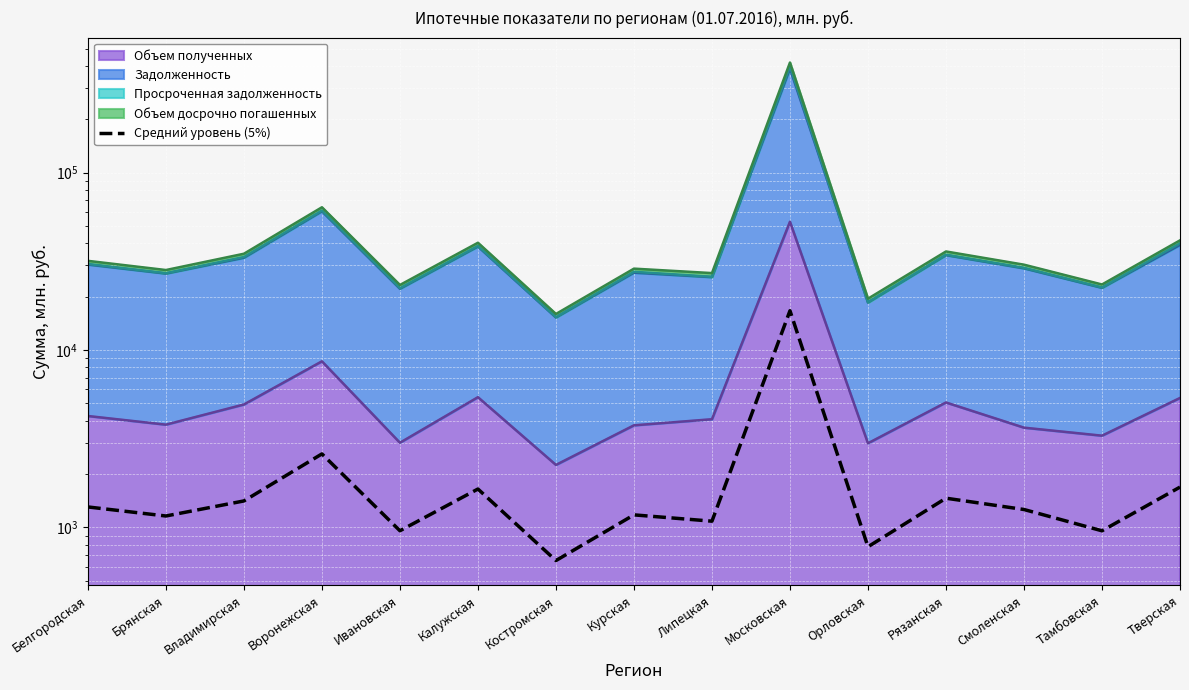

True or false: the data shows 957.0 at Тамбовская.

True